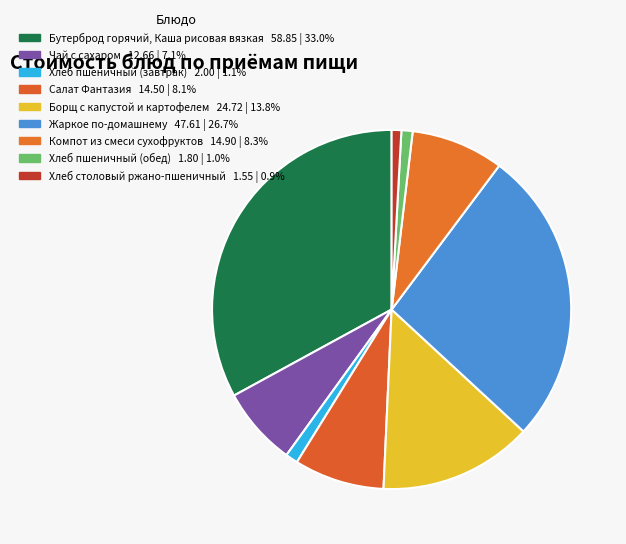

Is there a majority slice in this chart?

No